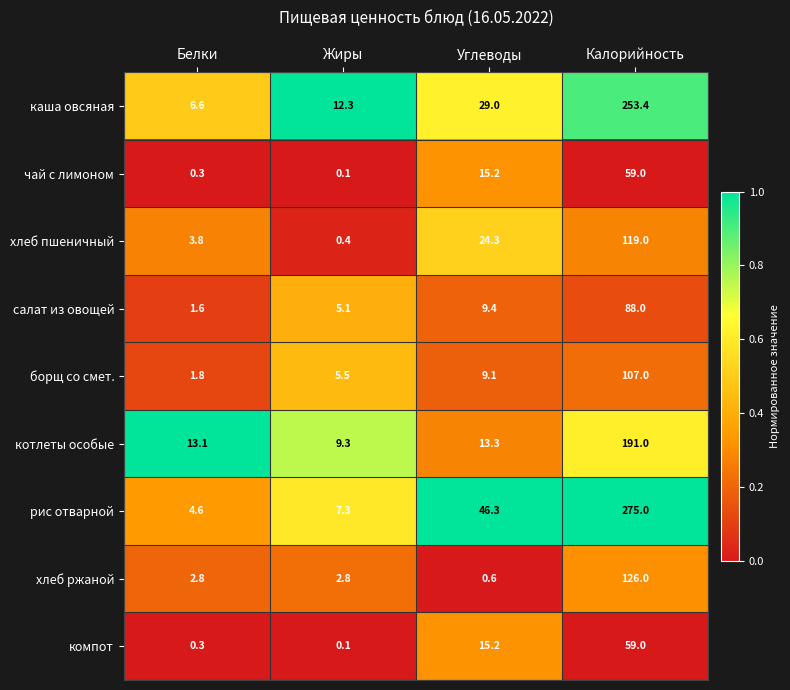

Read the чай с лимоном value at Белки.

0.3